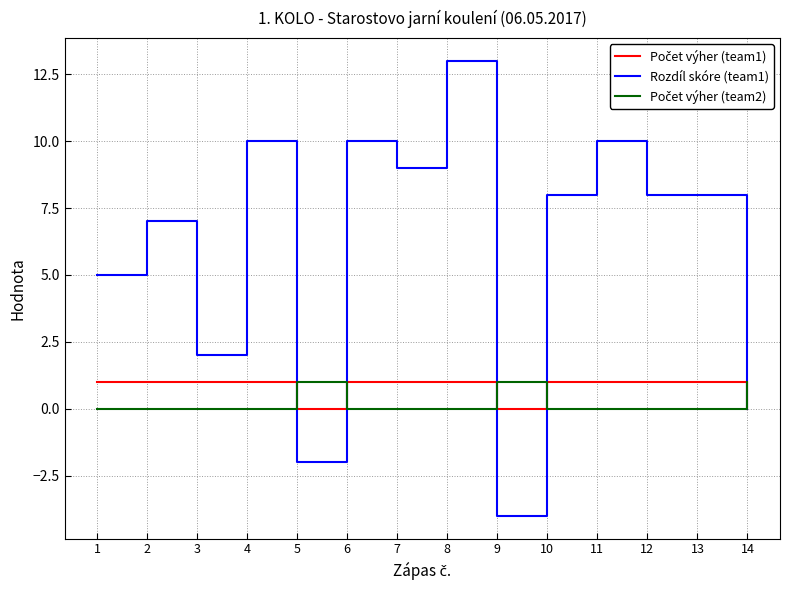

Is it true that Rozdíl skóre (team1) equals -4 at 5?

False